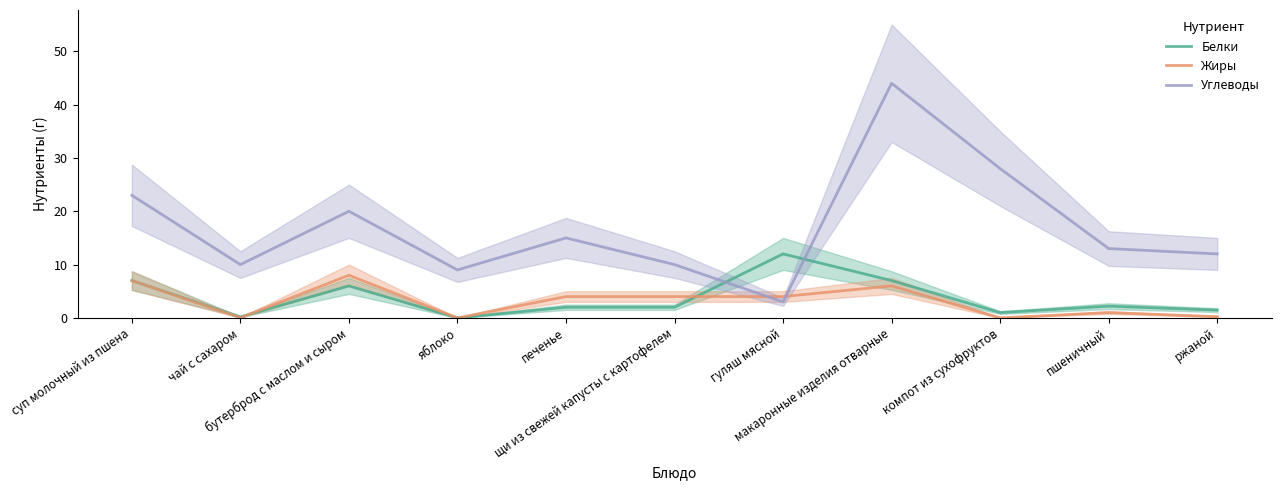

True or false: Белки has more than 0 points higher than both neighbors.

True